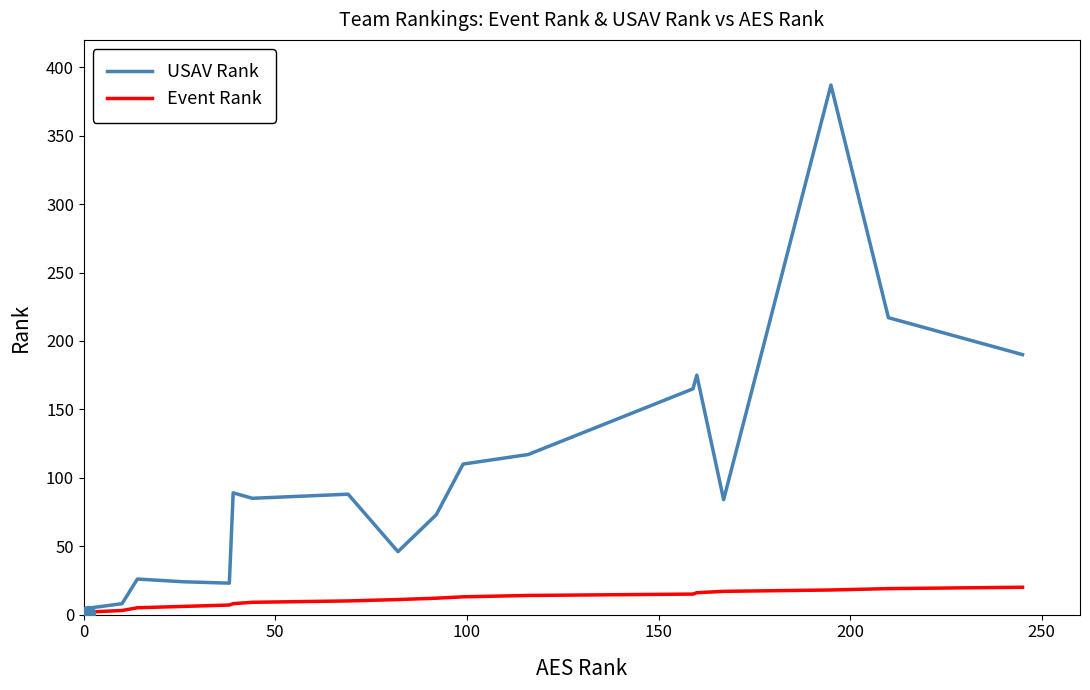

Rank the series by their maximum value, from lowest to highest.

Event Rank, USAV Rank